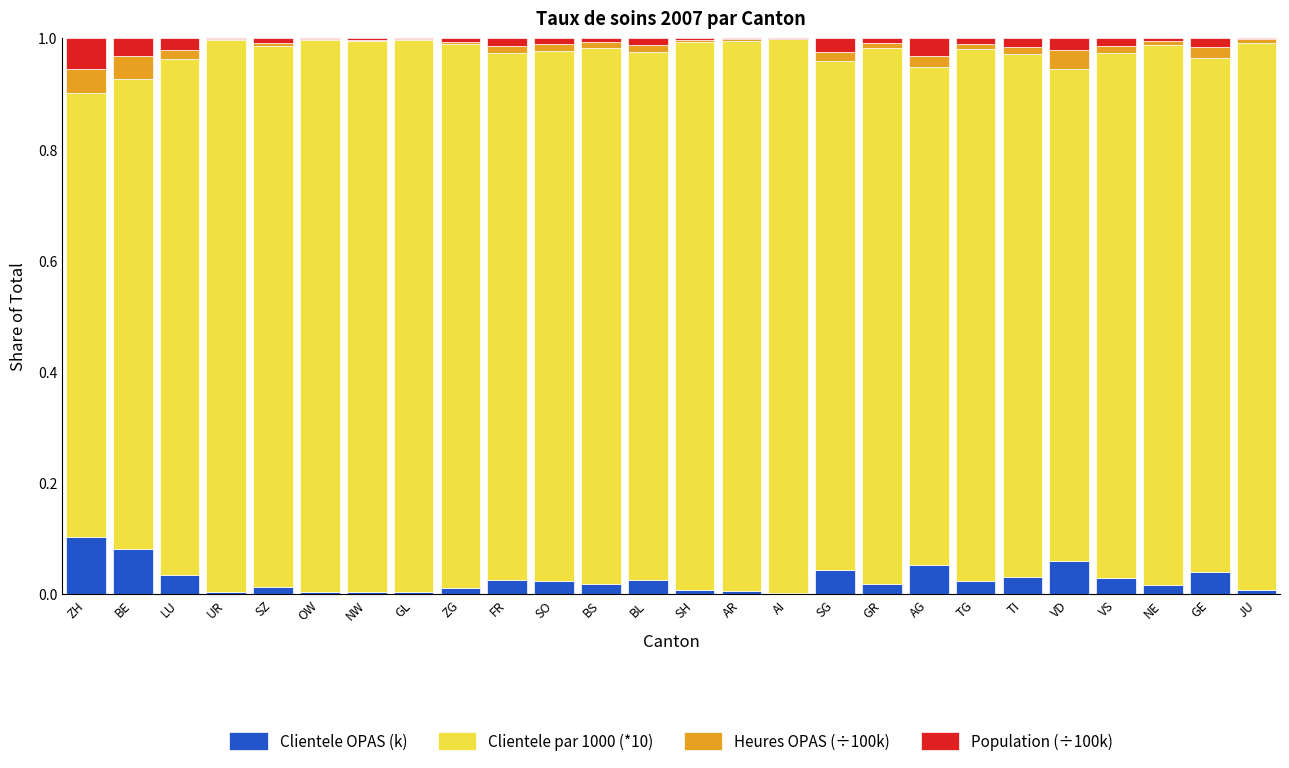

Is it true that Clientele OPAS (k) equals 0.0 at SH?

True